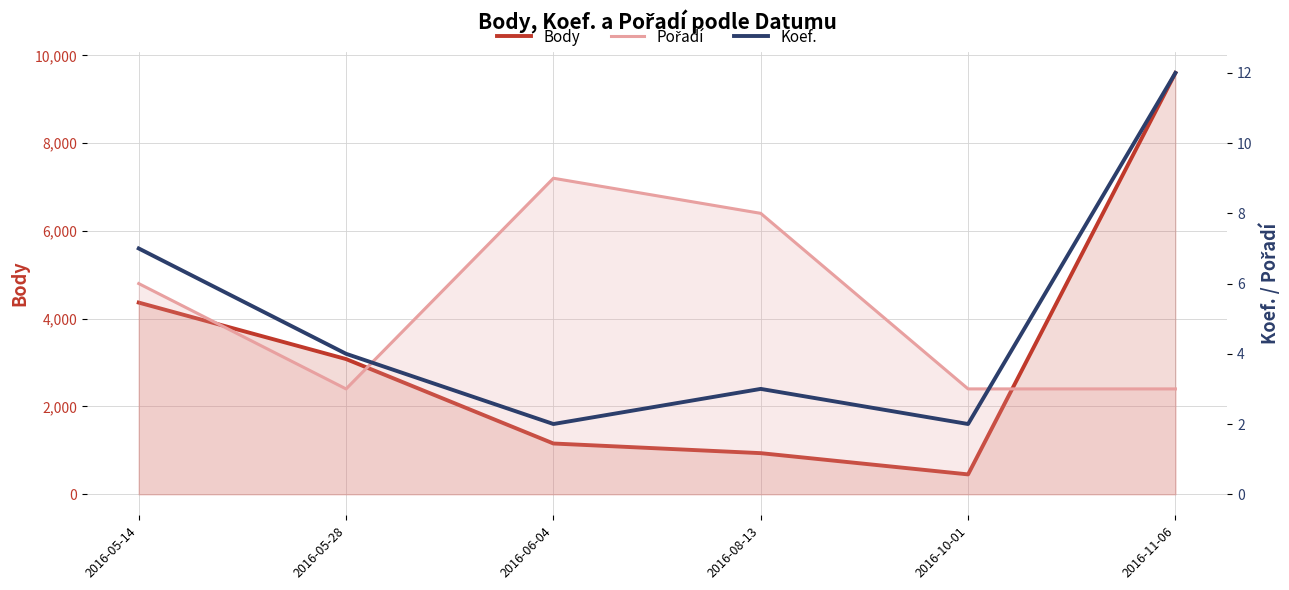

What is the difference between the maximum and minimum values in the Pořadí series?

6